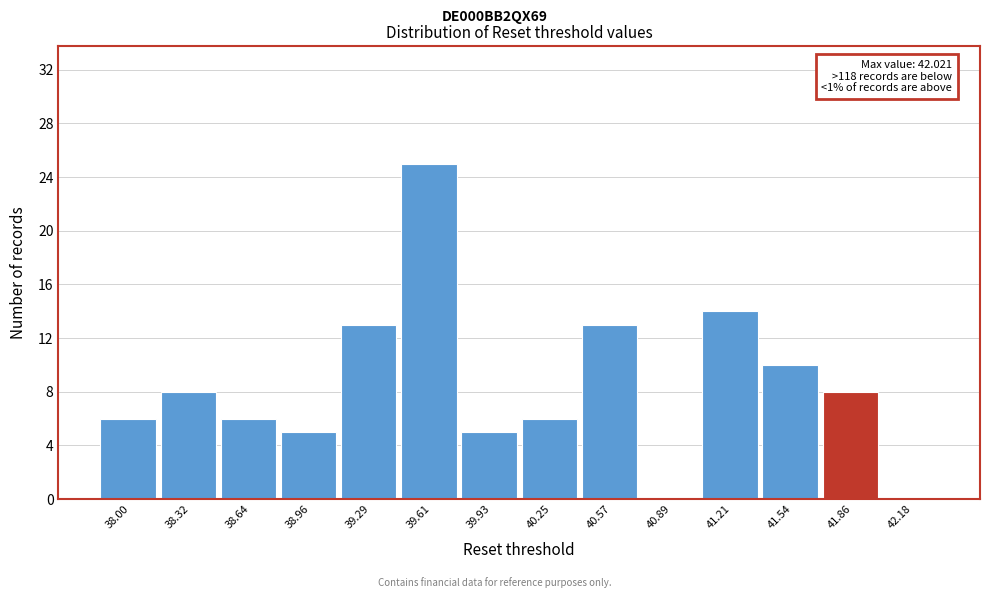

Reading right to left, what are all the values shown in this chart?

42.18=0	41.86=8	41.54=10	41.21=14	40.89=0	40.57=13	40.25=6	39.93=5	39.61=25	39.29=13	38.96=5	38.64=6	38.32=8	38.00=6